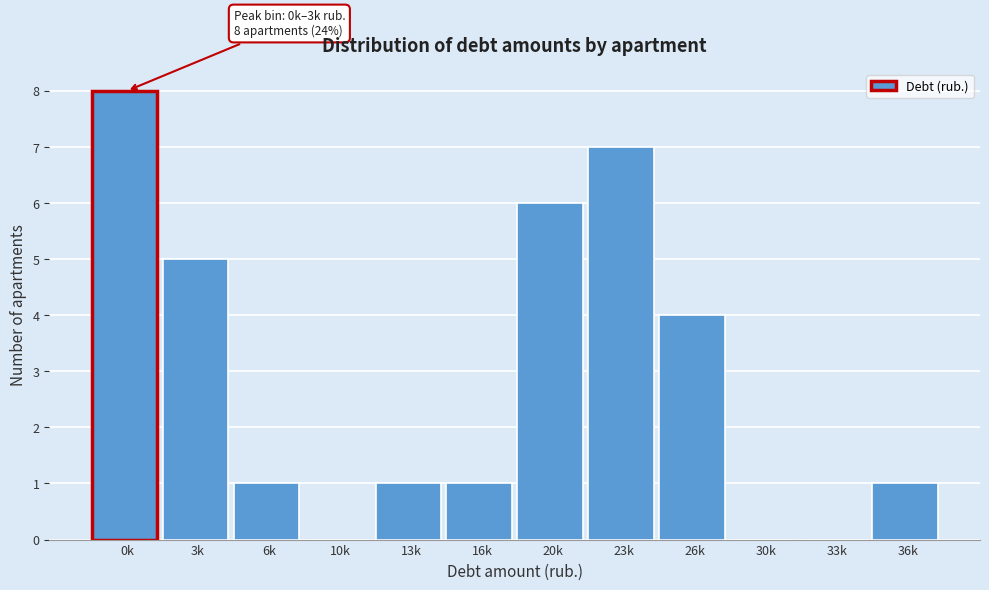

Reading left to right, extract all data points from this chart.

0k=8	3k=5	6k=1	10k=0	13k=1	16k=1	20k=6	23k=7	26k=4	30k=0	33k=0	36k=1